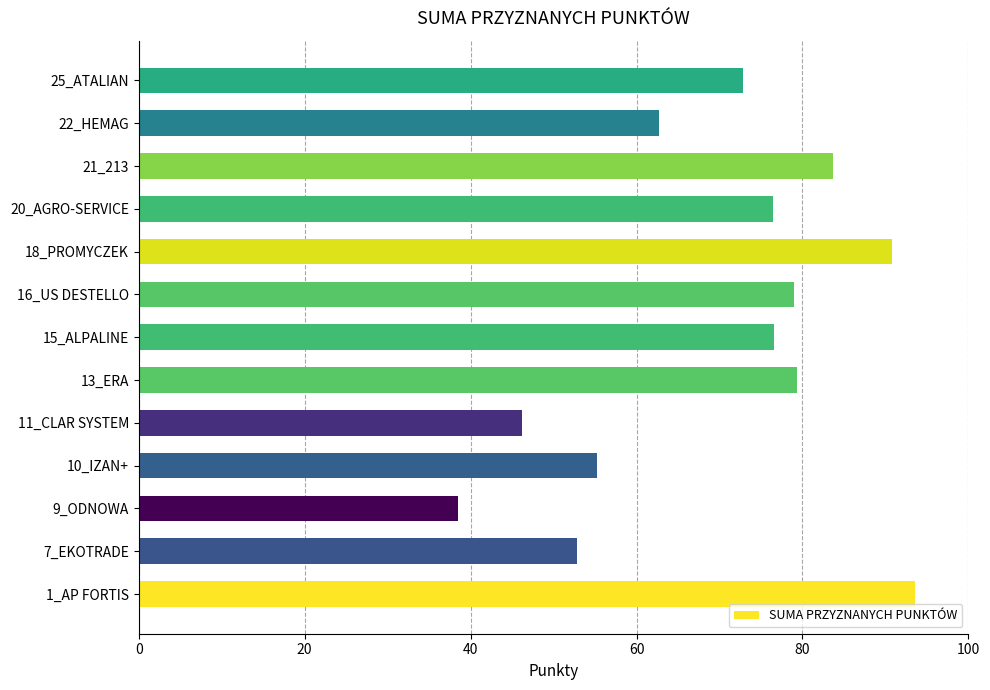

At which category does the chart reach its peak across all series?

1_AP FORTIS